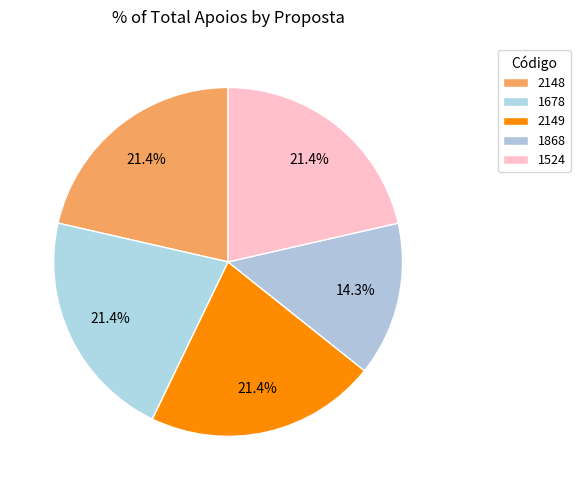

To the nearest percent, what is the difference between the largest and smallest slice percentages?

7%